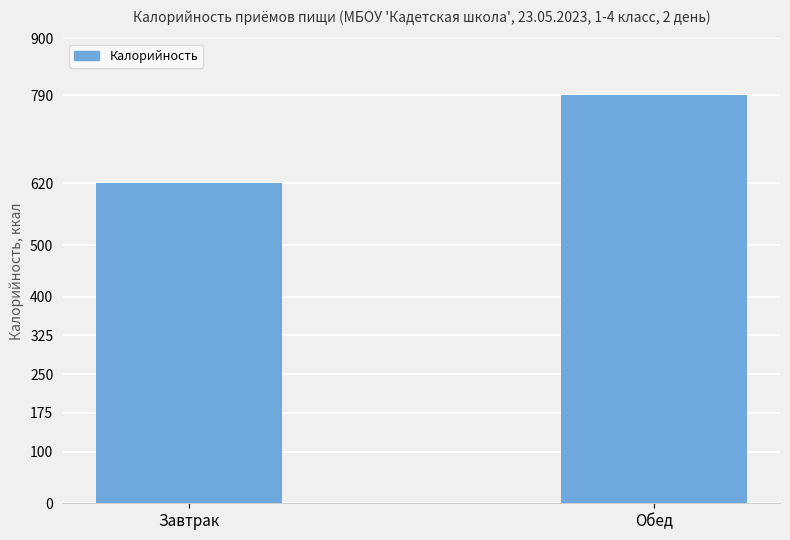

What is the ratio of the value at Обед to the value at Завтрак?

1.3